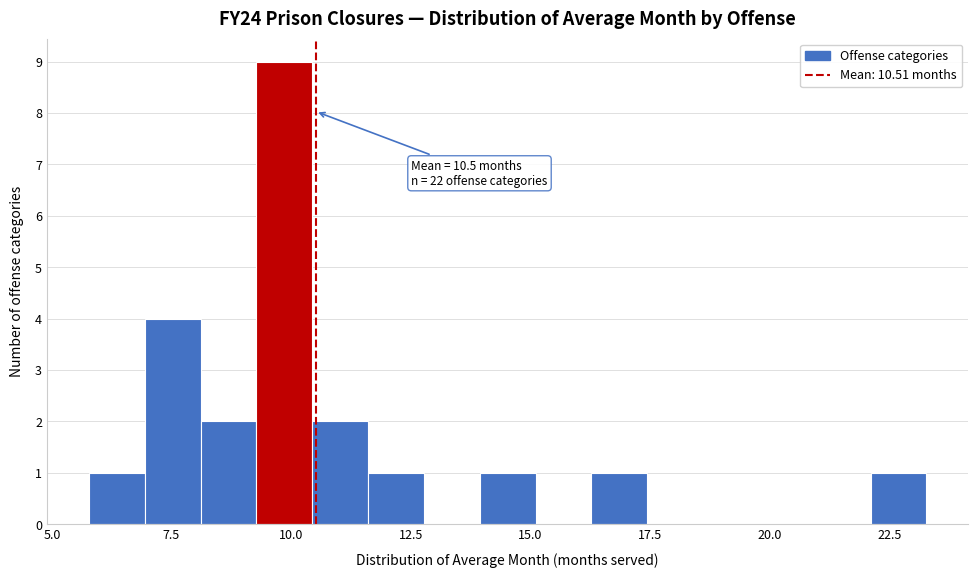

Around what value on the x-axis is the tallest bar? Give the approximate position of its centre, as read against the axis.

10.0